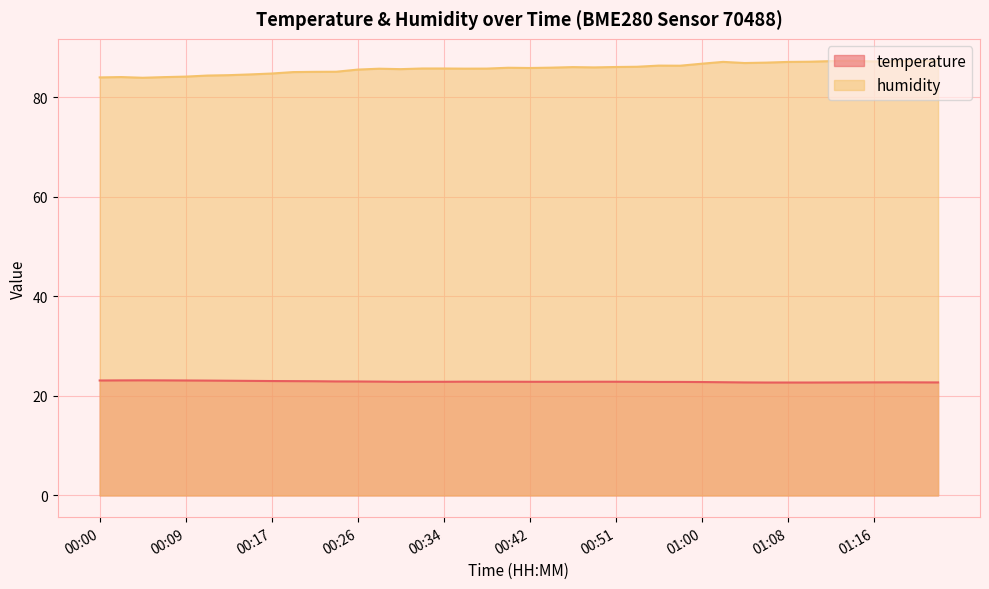

At 00:03, list the series in order from largest to smallest.

humidity, temperature